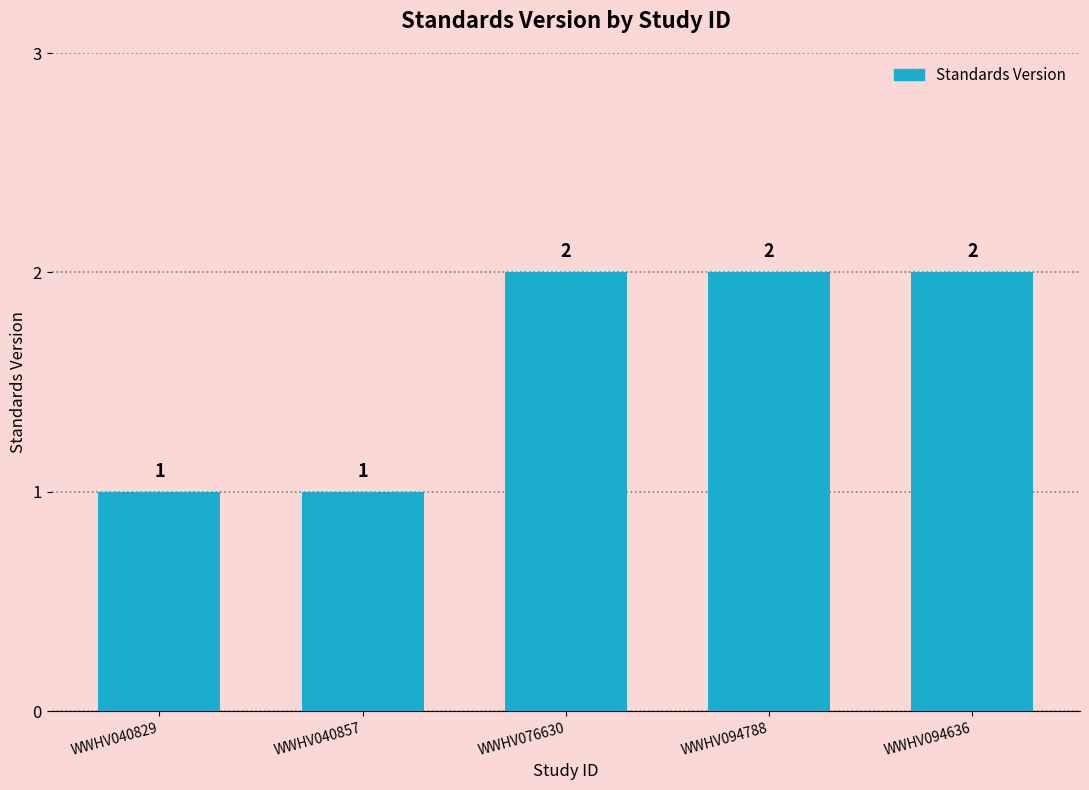

Count the values in the range 1 to 2.

5